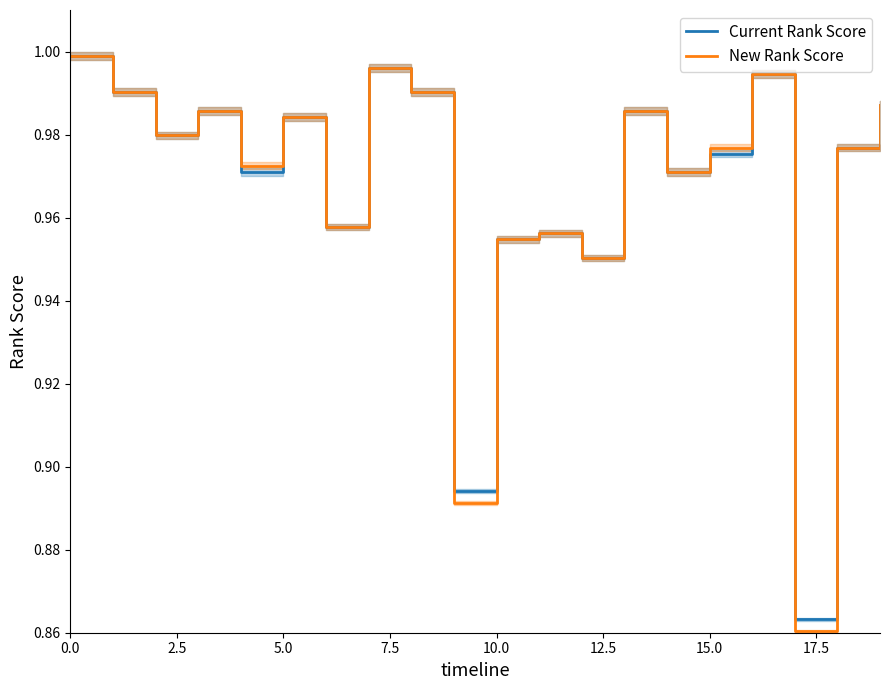

At how many categories does at least one series exceed 0?

20